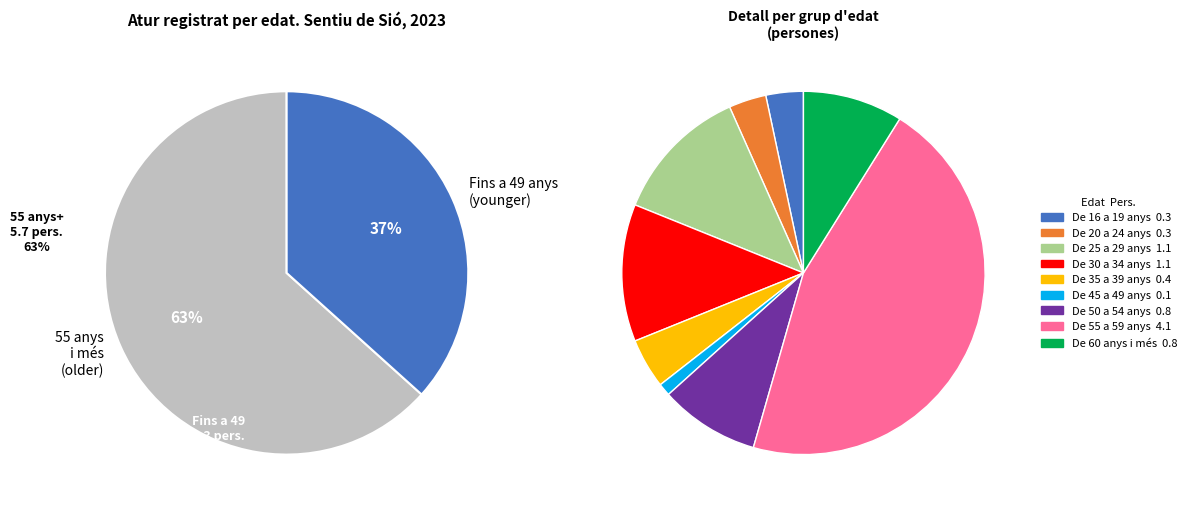

Is De 55 a 59 anys the majority of the pie?

No